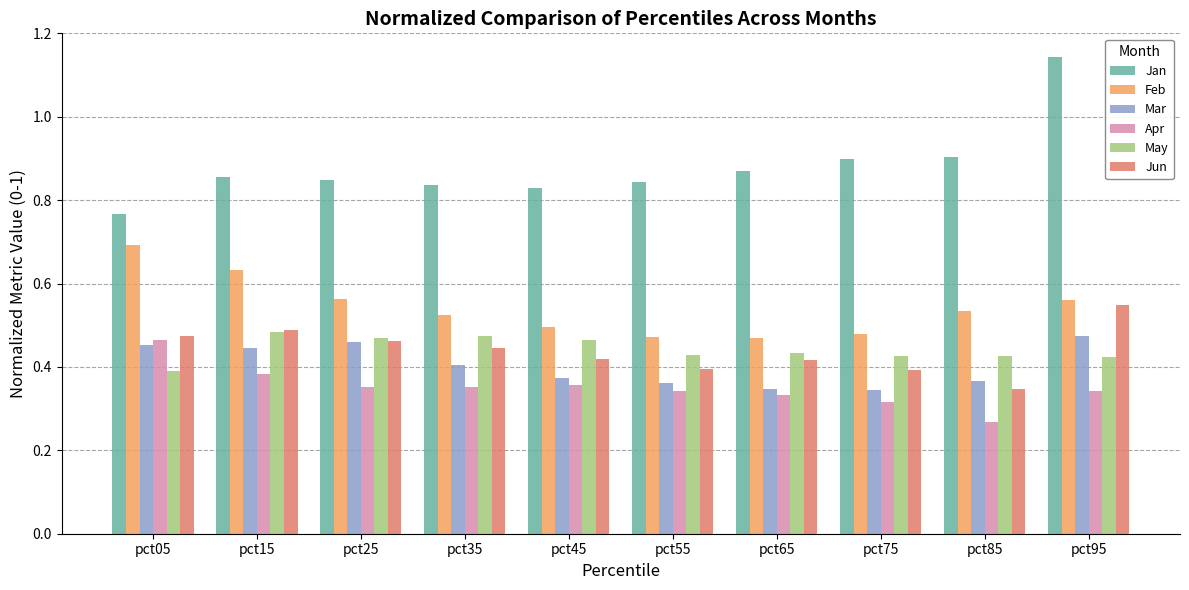

Rank the series at pct05 from highest to lowest value.

Jan, Feb, Jun, Apr, Mar, May